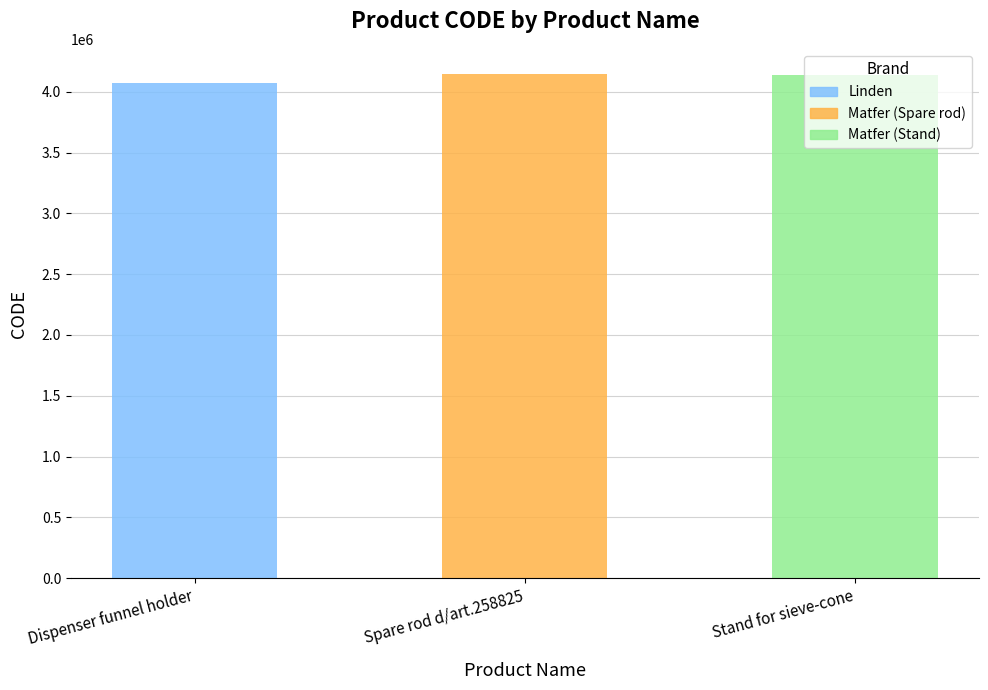

Are the bars grouped side by side (vs. stacked)?

No